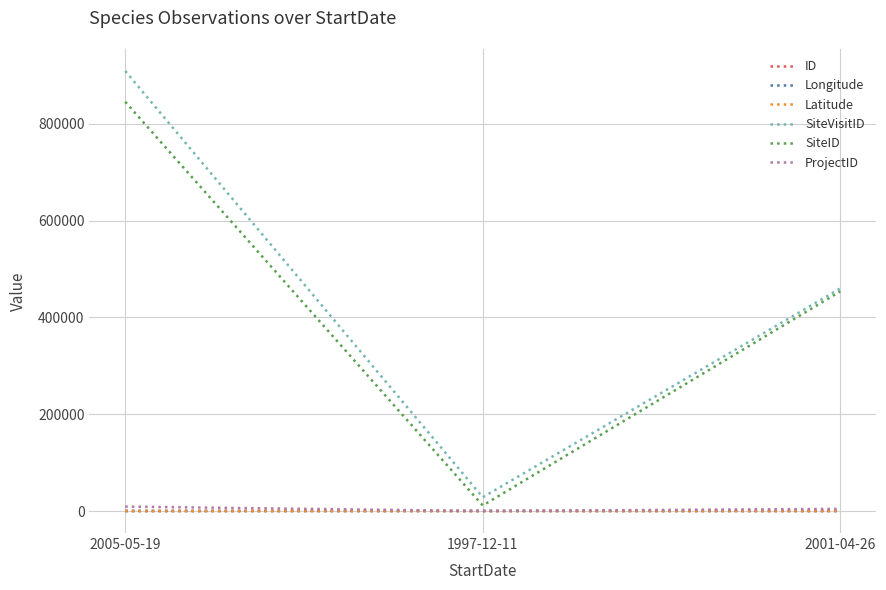

True or false: ID has a value of 0.0 at 2005-05-19.

True